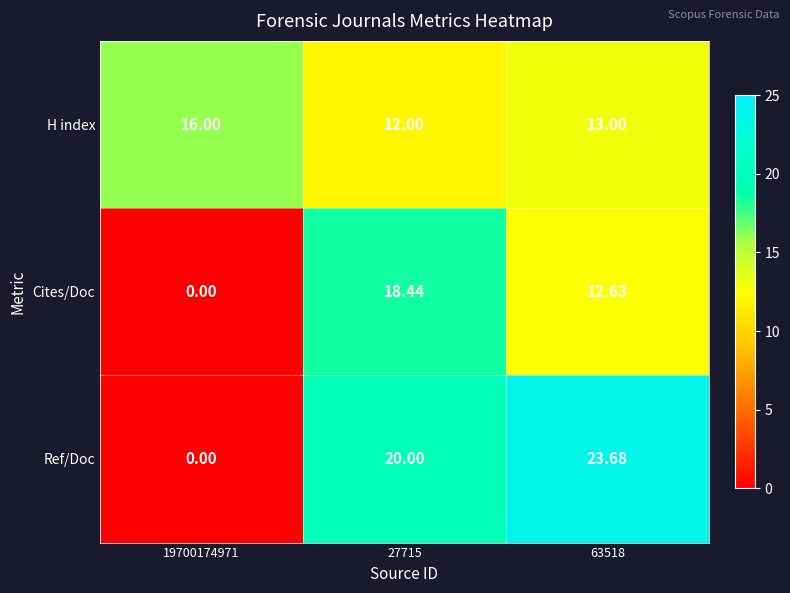

Which series has the largest range (max minus min)?

Ref/Doc